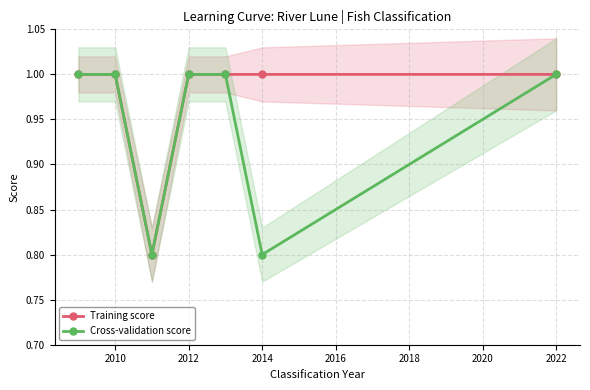

What is the maximum value for Training score?

1.0